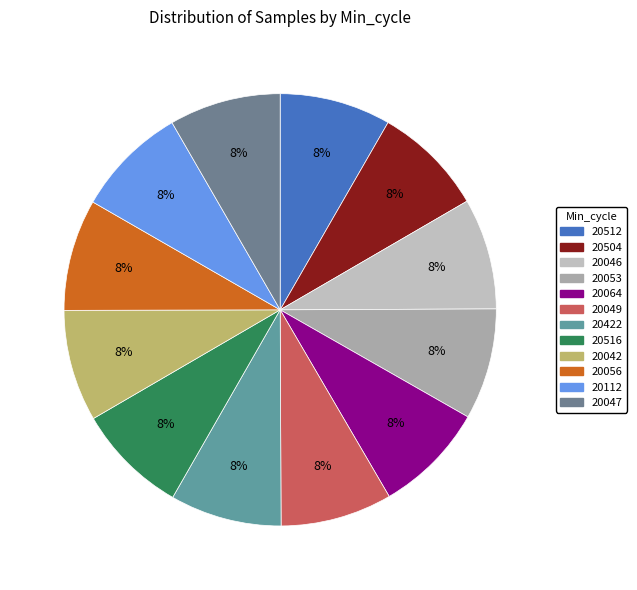

Approximately how many times larger is the value at 20422 compared to 20047?

1.0